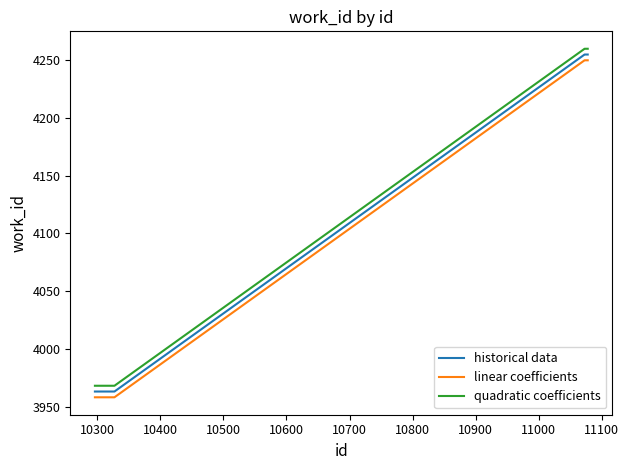

True or false: linear coefficients and historical data cross at least once.

False